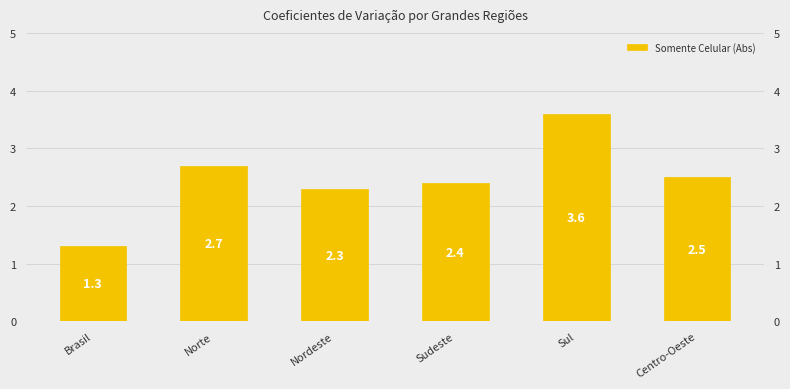

What is the smallest value displayed?

1.3